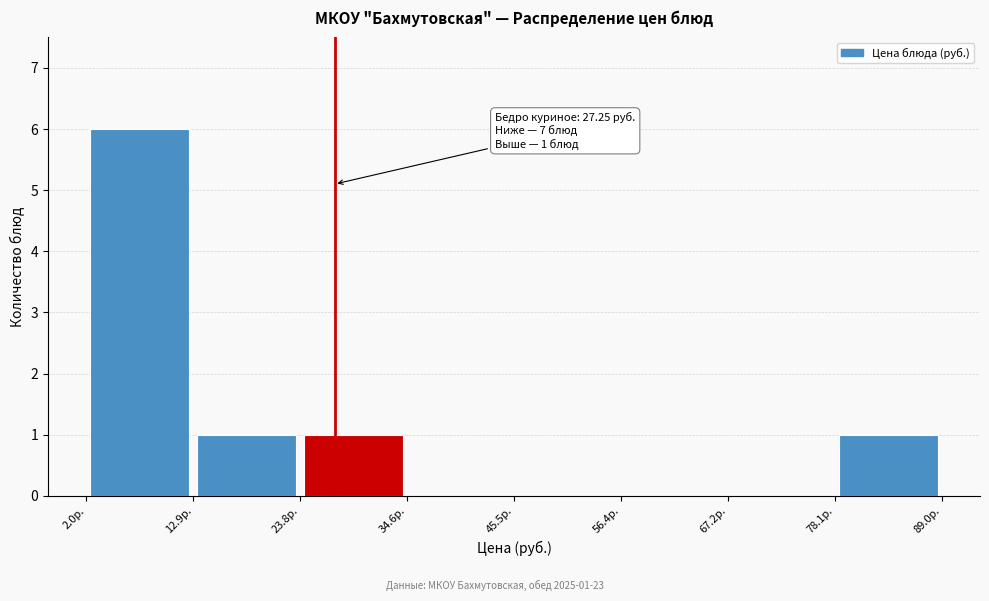

Which range on the x-axis has the tallest bar?

2 to 12